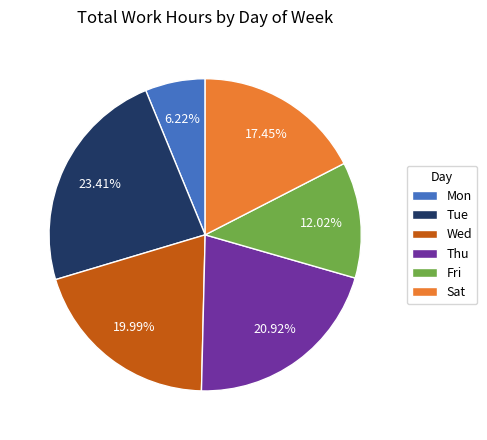

Rank the categories by value from lowest to highest.

Mon, Fri, Sat, Wed, Thu, Tue